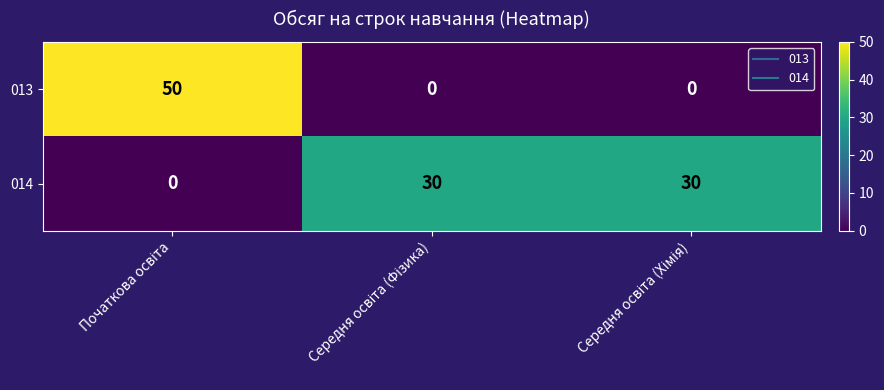

Reading left to right, what are all the values shown in this chart?

013: 50	0	0
014: 0	30	30